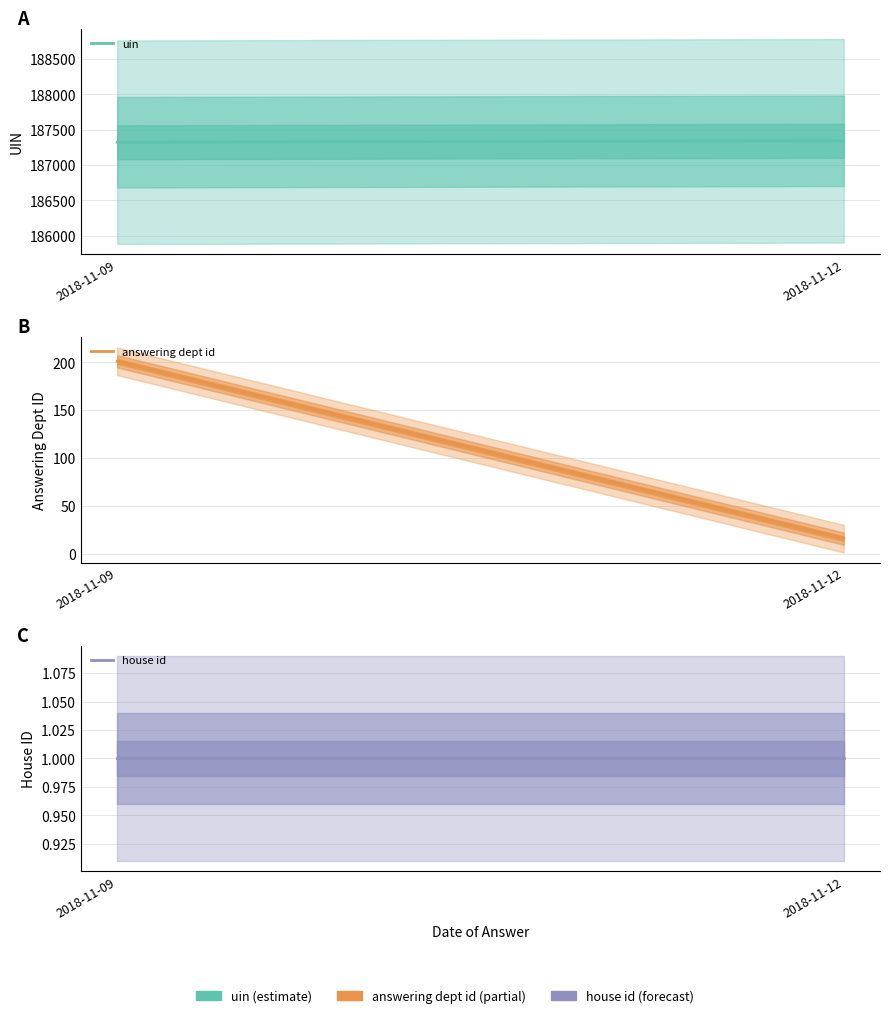

Reading right to left, list all the values displayed in this chart.

uin: 187344	187324
answering dept id: 16	201
house id: 1	1